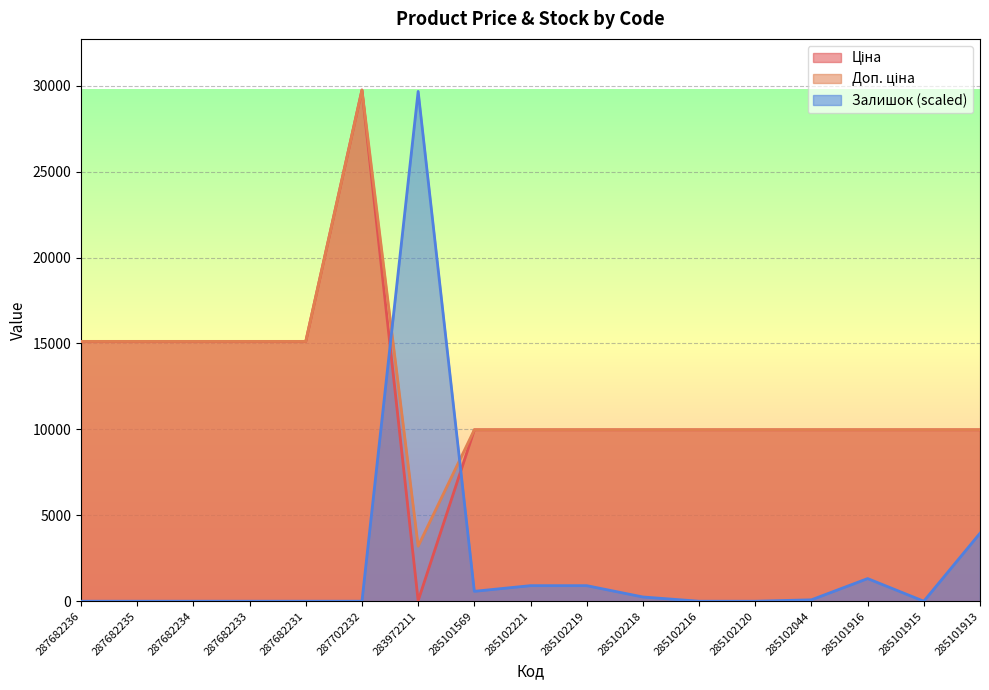

How many interior local peaks does the Ціна series have?

1